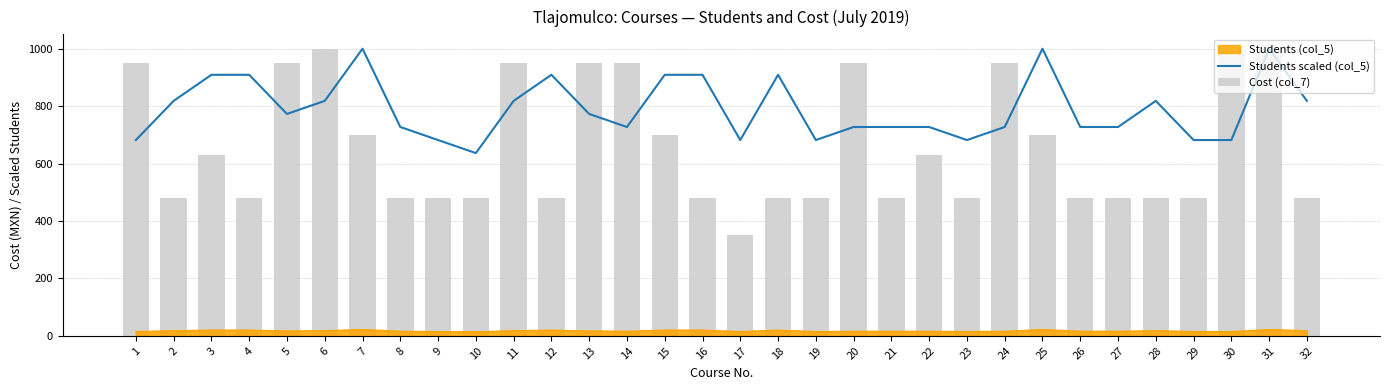

Is it true that Students scaled (col_5) equals 727.3 at 21?

True